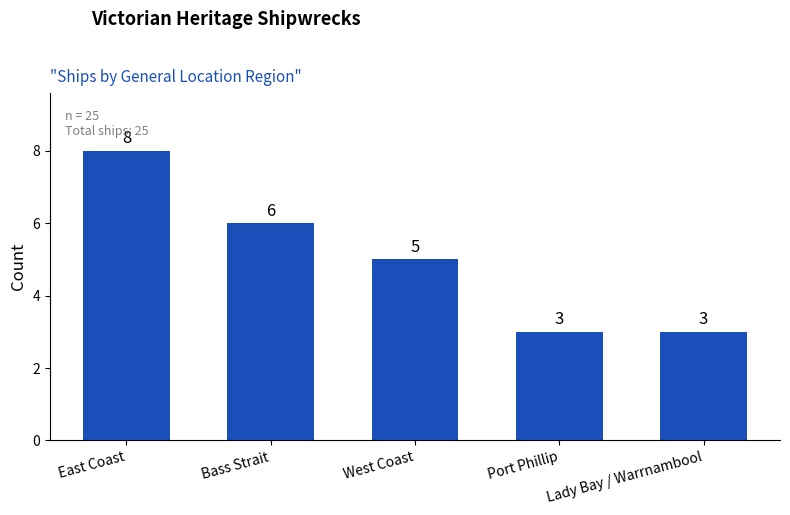

At which label does the data first exceed 5?

East Coast